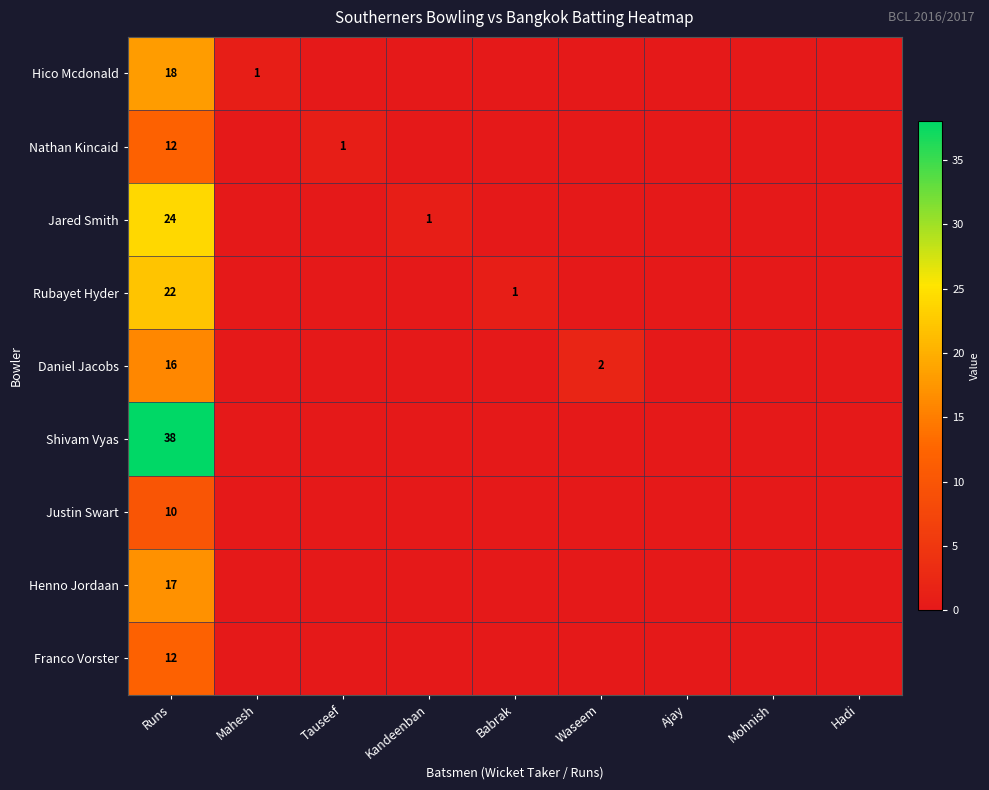

What is the difference between the highest and lowest values at Runs?

28